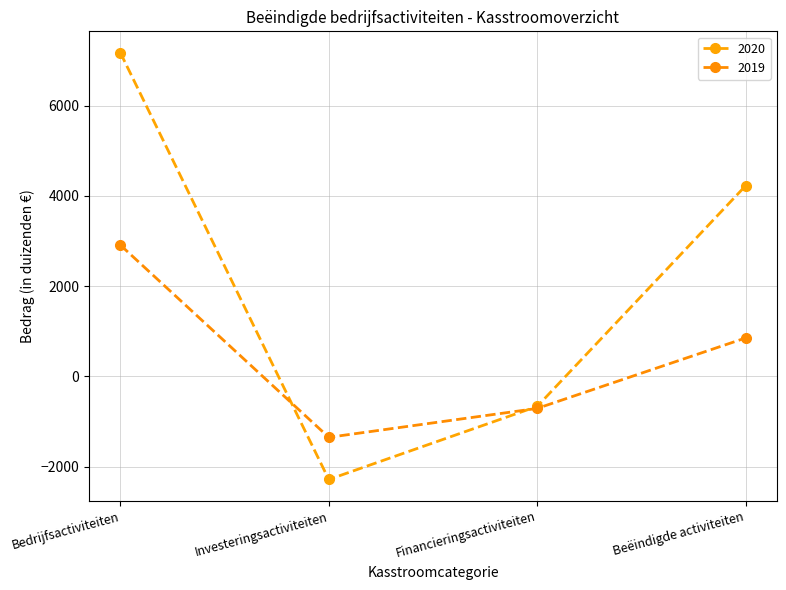

Is this an area chart (filled region under the line)?

No